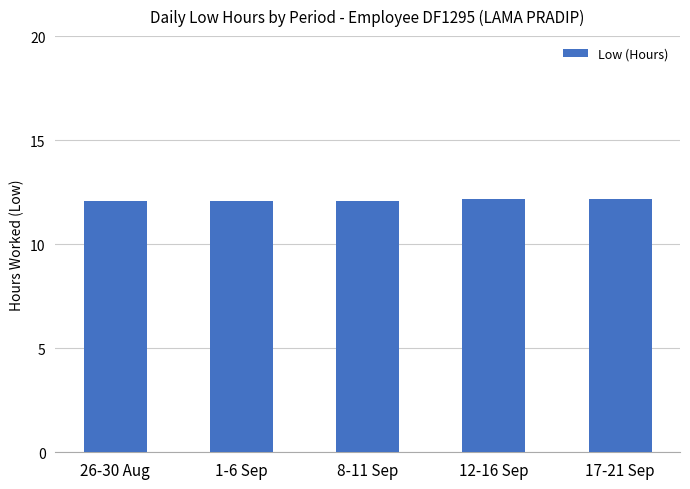

The value at 17-21 Sep is 12.2. True or false?

True